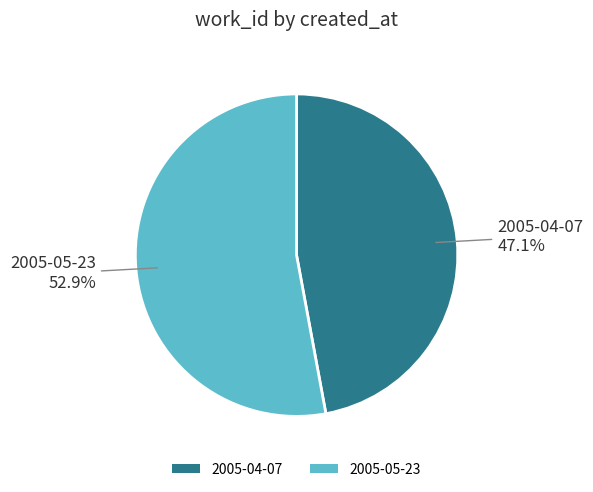

Rank the categories by value from highest to lowest.

2005-05-23, 2005-04-07